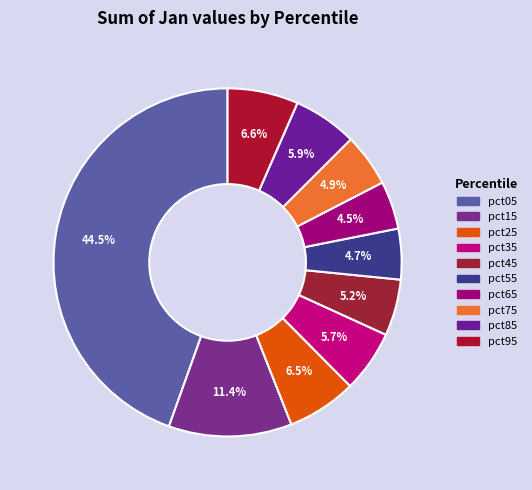

Count the number of slices in the pie.

10